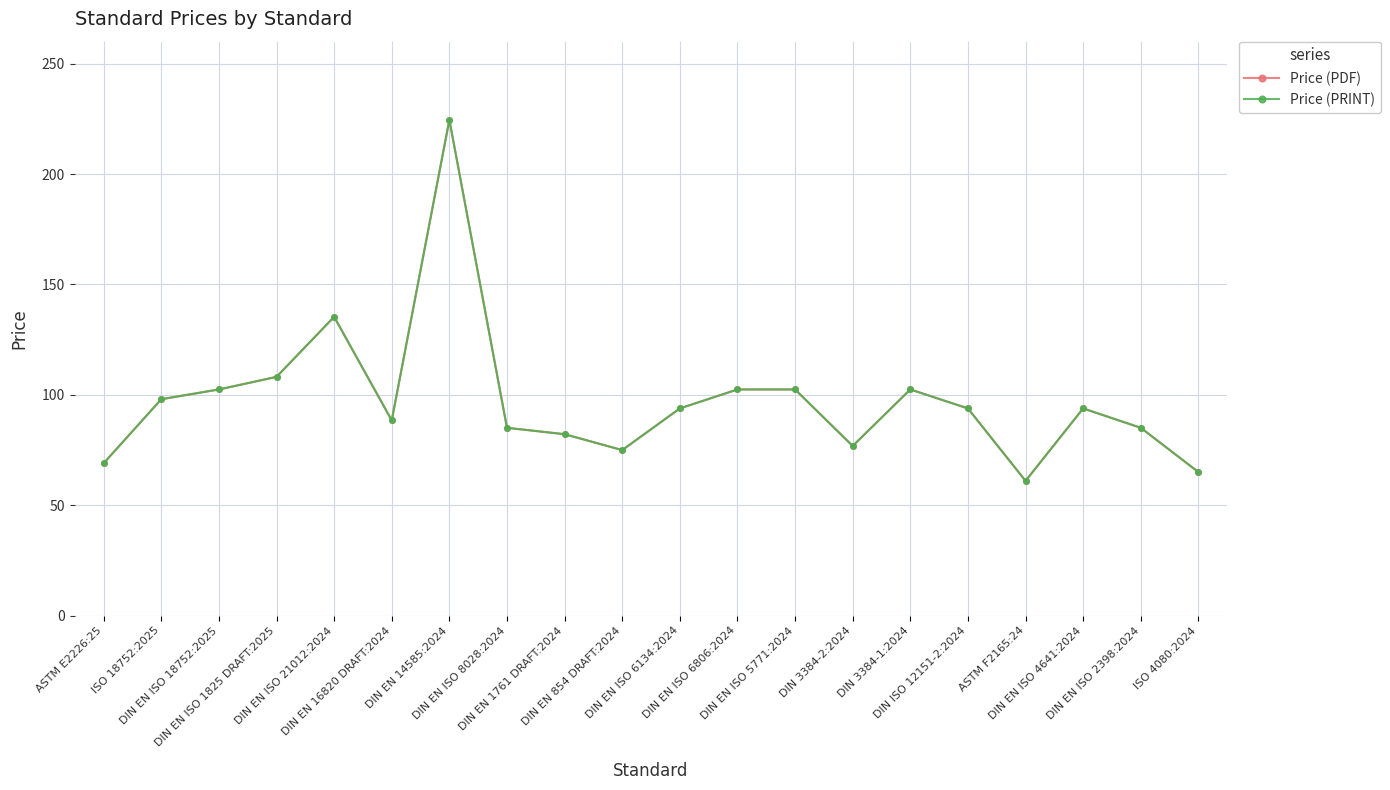

Does the chart have visible grid lines?

Yes